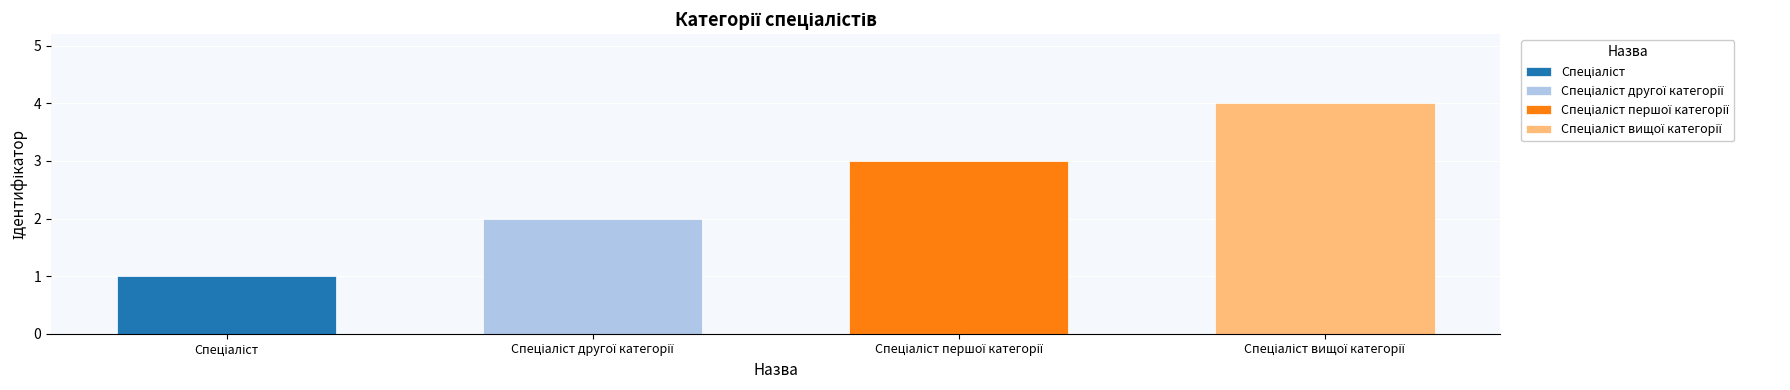

What is the sum of all values?

10